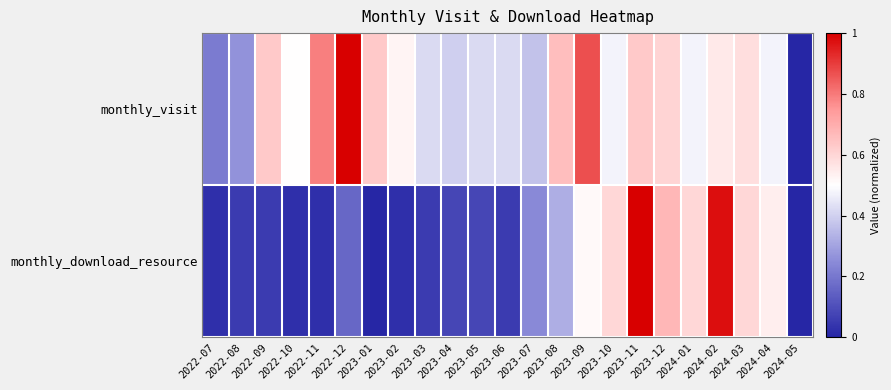

Reading left to right, what are all the values shown in this chart?

monthly_visit: 2022-07=0.2	2022-08=0.3	2022-09=0.6	2022-10=0.5	2022-11=0.8	2022-12=1.0	2023-01=0.6	2023-02=0.5	2023-03=0.4	2023-04=0.4	2023-05=0.4	2023-06=0.4	2023-07=0.4	2023-08=0.7	2023-09=0.9	2023-10=0.5	2023-11=0.6	2023-12=0.6	2024-01=0.5	2024-02=0.6	2024-03=0.6	2024-04=0.5	2024-05=0.0
monthly_download_resource: 2022-07=0.0	2022-08=0.1	2022-09=0.1	2022-10=0.0	2022-11=0.0	2022-12=0.2	2023-01=0.0	2023-02=0.0	2023-03=0.1	2023-04=0.1	2023-05=0.1	2023-06=0.1	2023-07=0.2	2023-08=0.3	2023-09=0.5	2023-10=0.6	2023-11=1.0	2023-12=0.7	2024-01=0.6	2024-02=1.0	2024-03=0.6	2024-04=0.5	2024-05=0.0